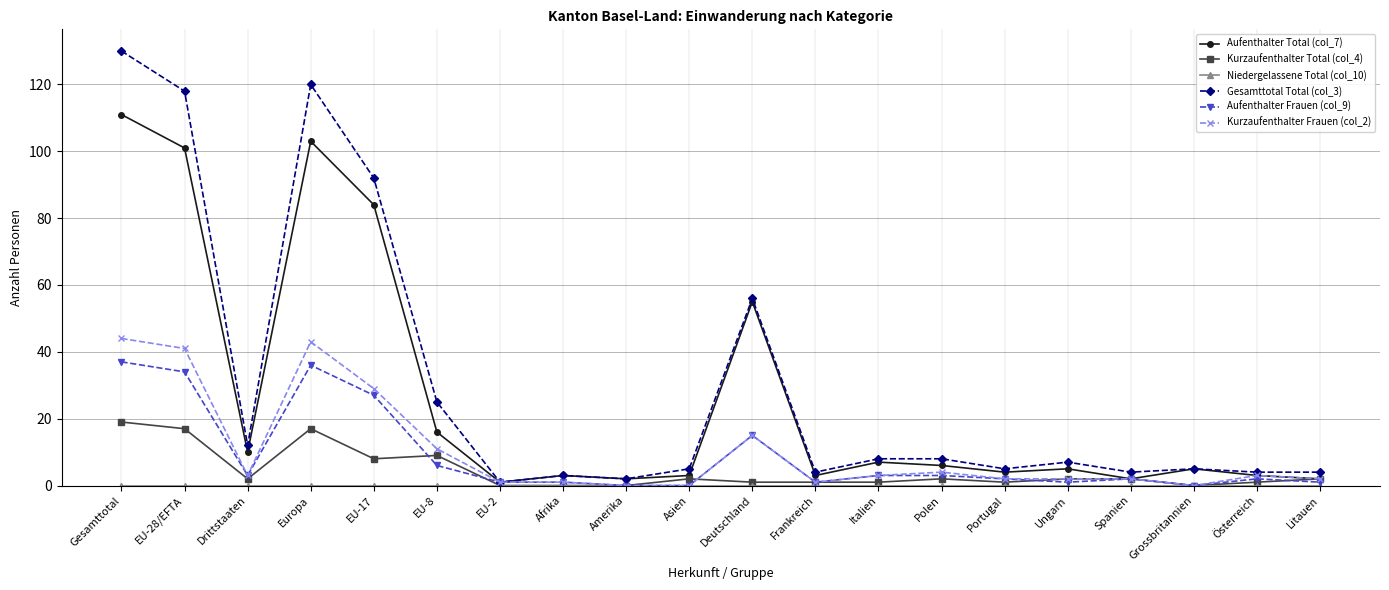

What position from the right is Amerika?

12